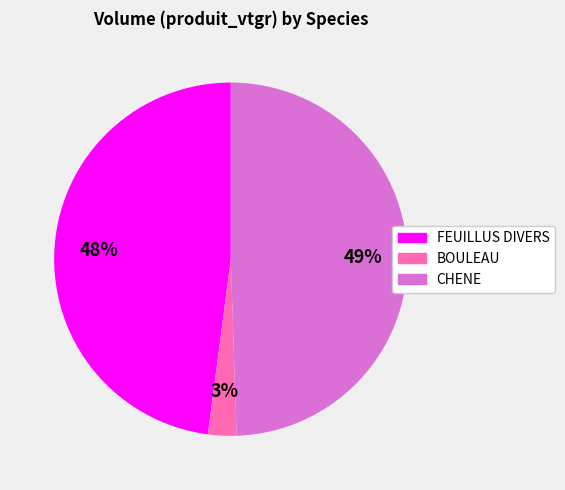

Between CHENE and BOULEAU, which is larger?

CHENE